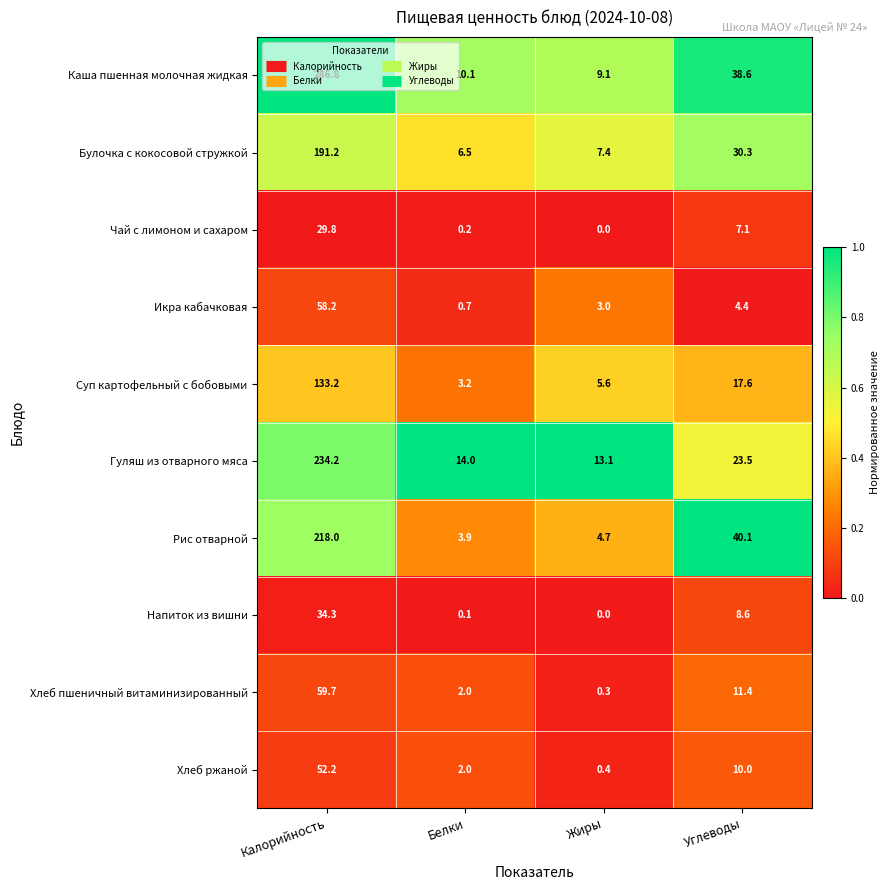

Which category has the highest value in the Рис отварной series?

Калорийность